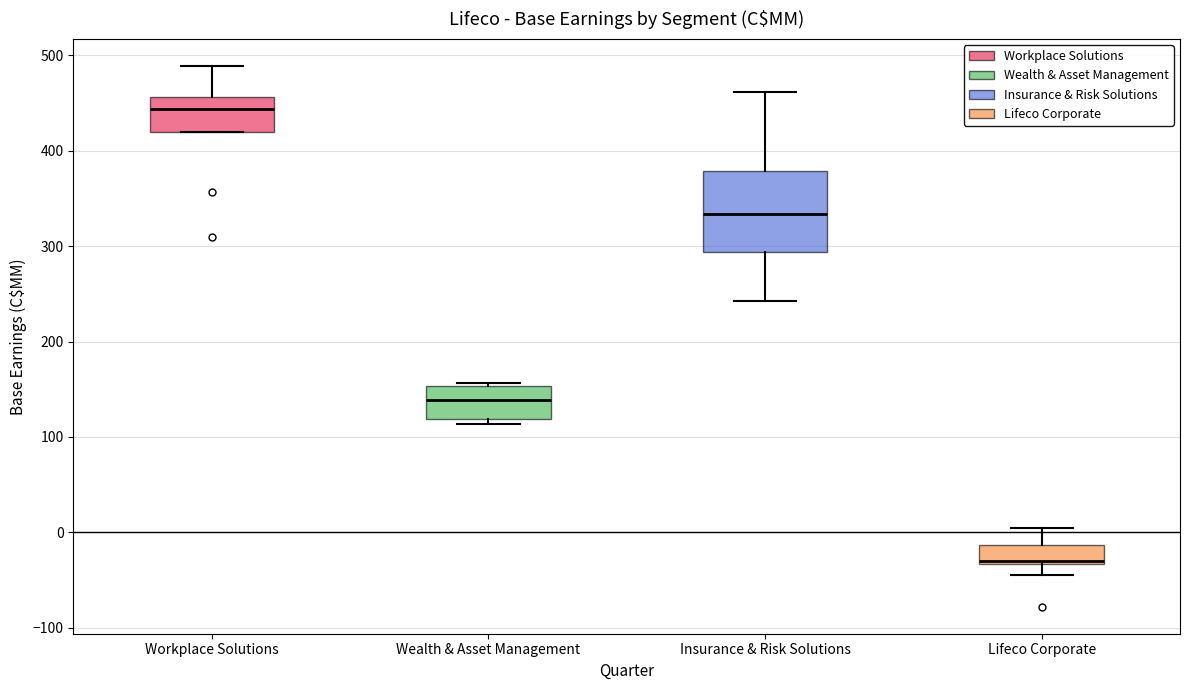

Which box is the tallest, from its lower edge to its upper edge?

Insurance & Risk Solutions